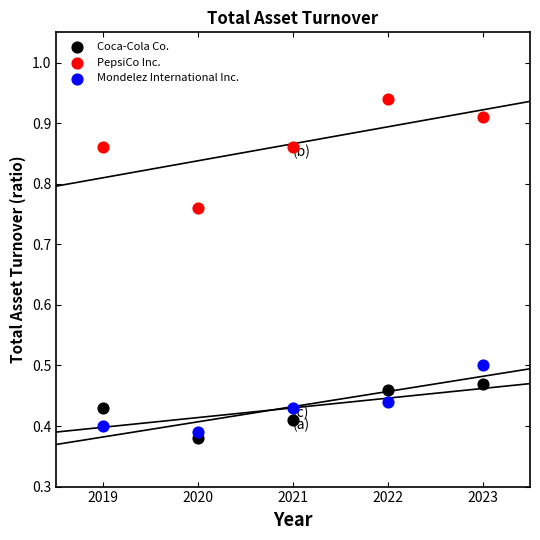

Which series contains the highest Y value?

PepsiCo Inc.